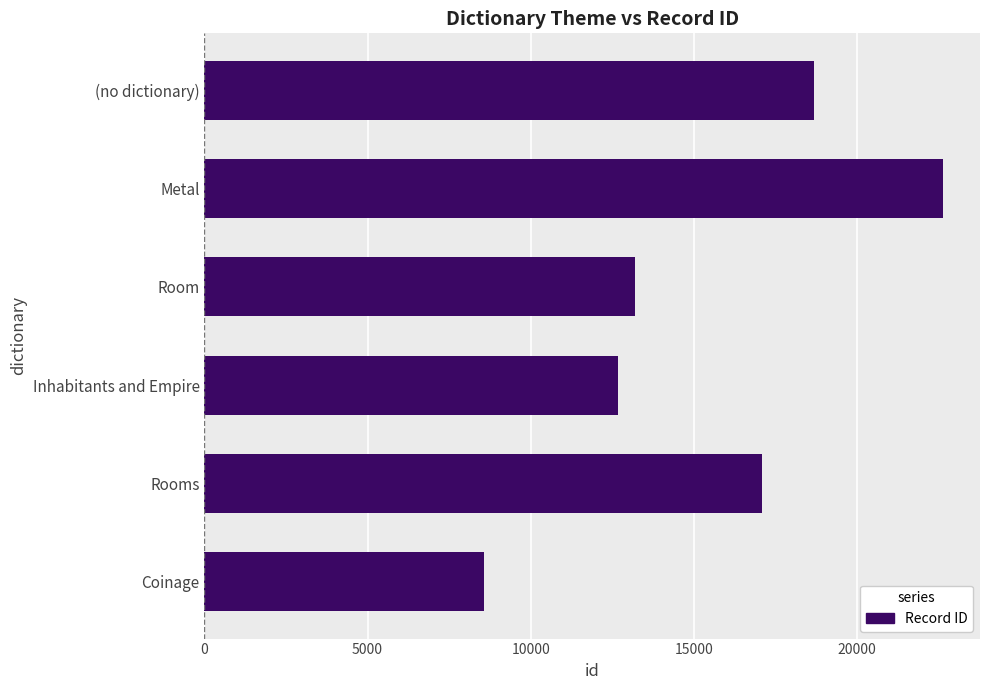

What is the sum of the values at Metal and (no dictionary)?

41318